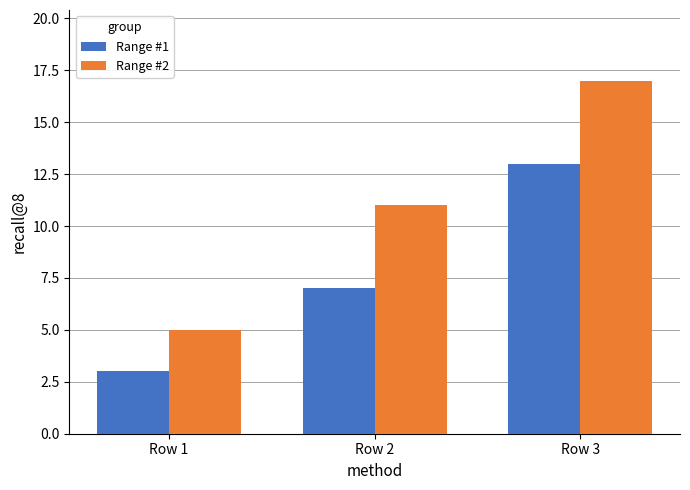

How many bars are there in each group?

2